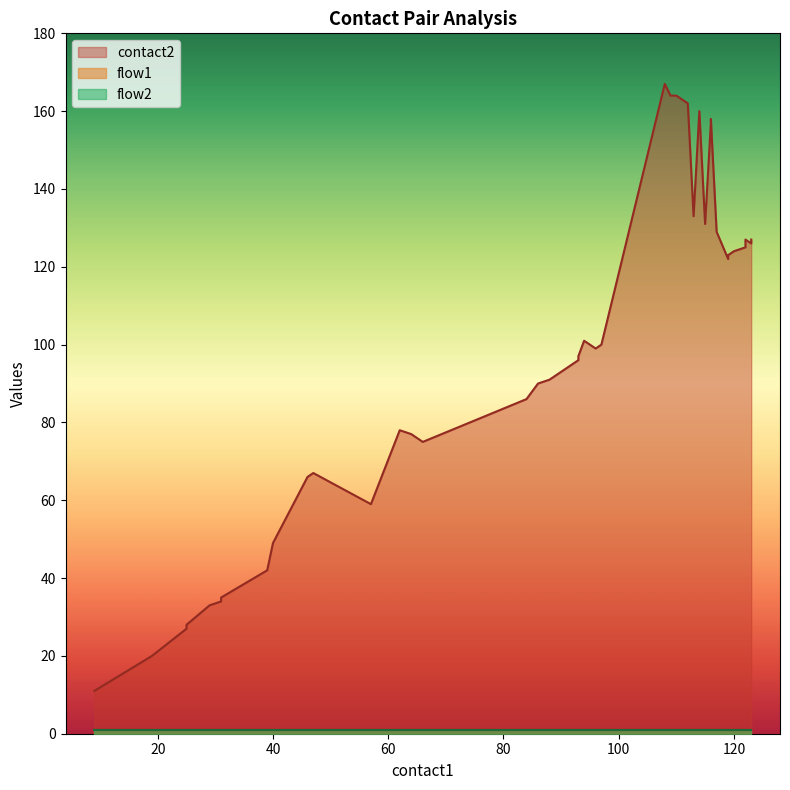

Reading left to right, extract all data points from this chart.

contact2: 0=11	1=20	2=27	3=28	4=33	5=34	6=35	7=42	8=49	9=66	10=67	11=59	12=78	13=77	14=75	15=86	16=90	17=91	18=96	19=97	20=101	21=99	22=100	23=167	24=164	25=164	26=162	27=133	28=160	29=131	30=157	31=158	32=129	33=122	34=123	35=124	36=125	37=127	38=126	39=127
flow1: 0=1	1=1	2=1	3=1	4=1	5=1	6=1	7=1	8=1	9=1	10=1	11=1	12=1	13=1	14=1	15=1	16=1	17=1	18=1	19=1	20=1	21=1	22=1	23=1	24=1	25=1	26=1	27=1	28=1	29=1	30=1	31=1	32=1	33=1	34=1	35=1	36=1	37=1	38=1	39=1
flow2: 0=1	1=1	2=1	3=1	4=1	5=1	6=1	7=1	8=1	9=1	10=1	11=1	12=1	13=1	14=1	15=1	16=1	17=1	18=1	19=1	20=1	21=1	22=1	23=1	24=1	25=1	26=1	27=1	28=1	29=1	30=1	31=1	32=1	33=1	34=1	35=1	36=1	37=1	38=1	39=1